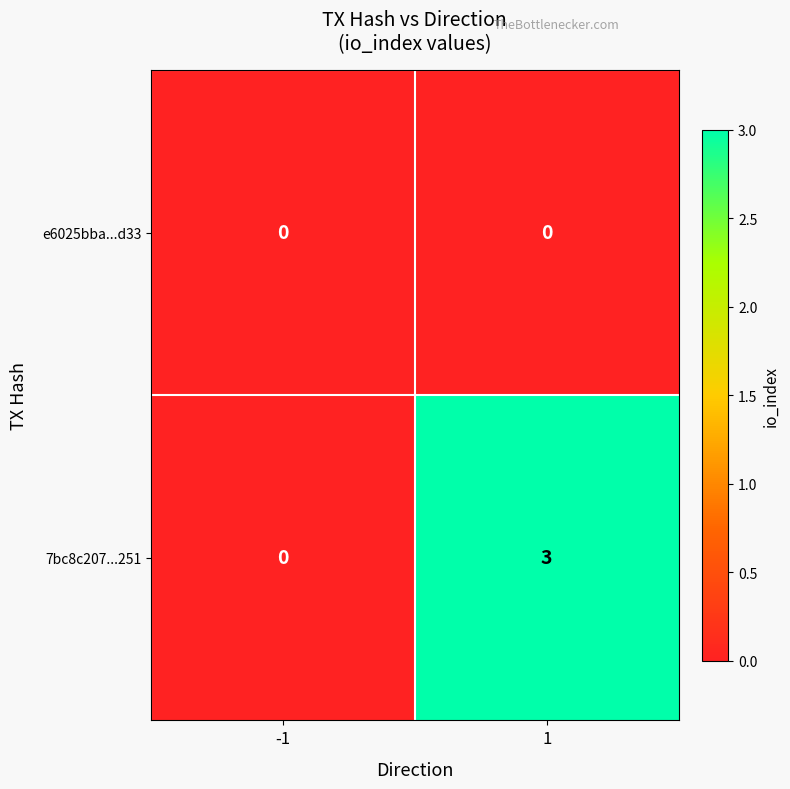

Reading left to right, list all the values displayed in this chart.

e6025bba...d33: -1=0	1=0
7bc8c207...251: -1=0	1=3